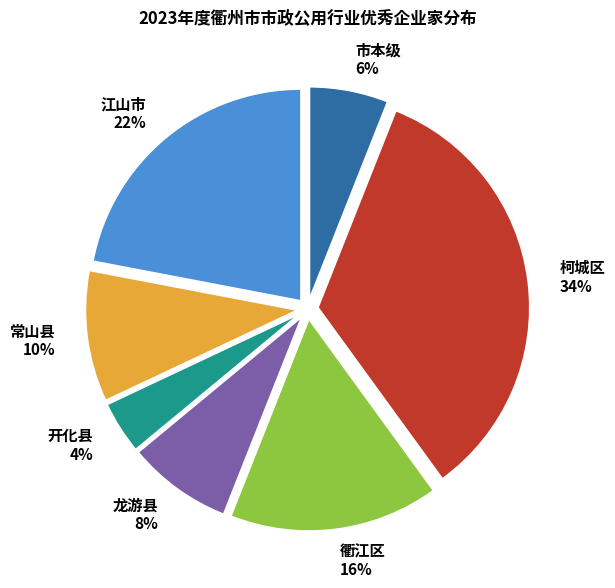

To the nearest percent, what is the difference between the largest and smallest slice percentages?

30%